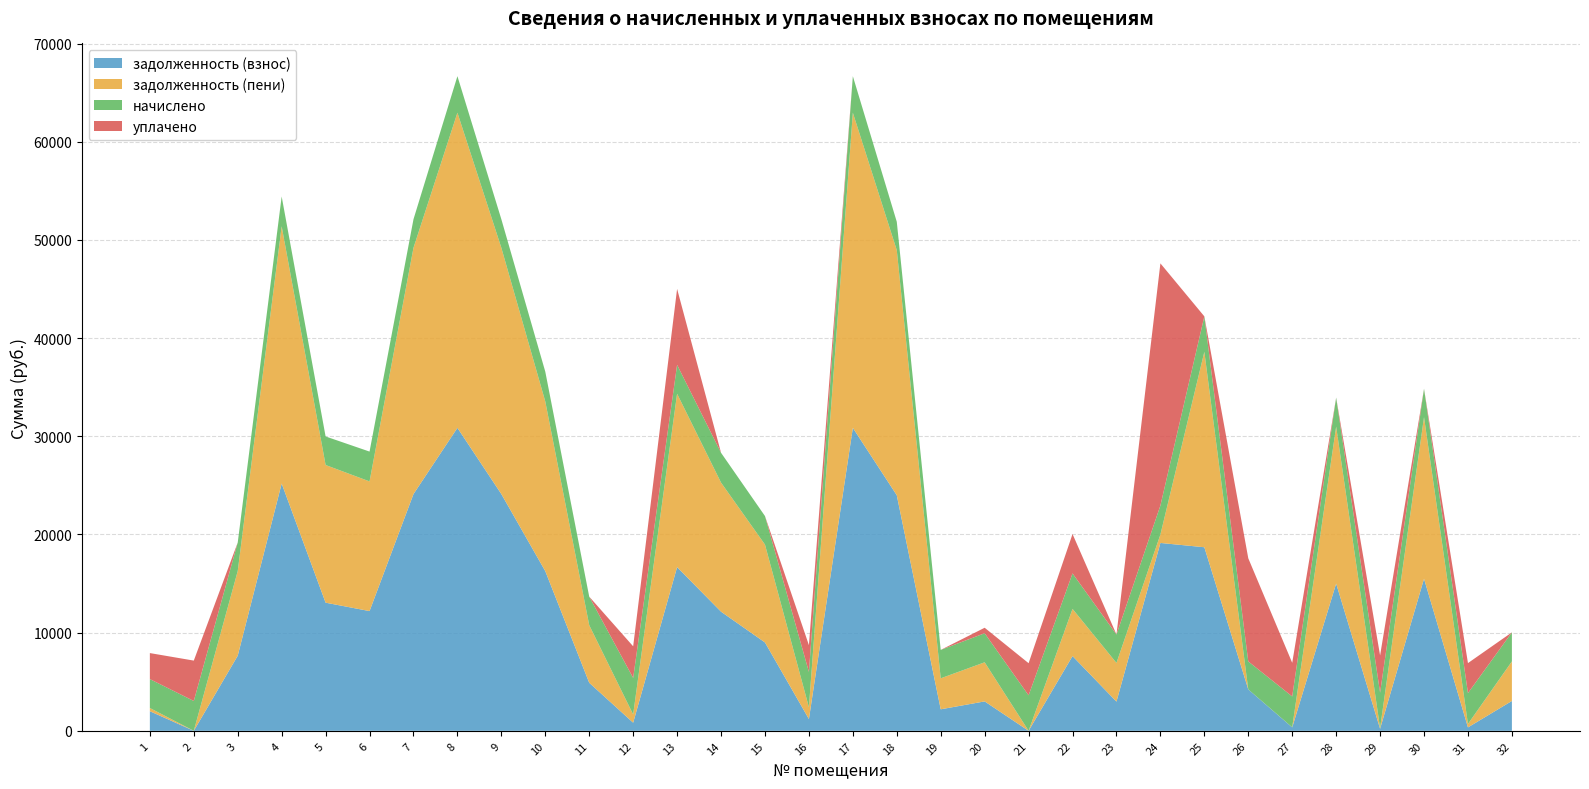

Reading left to right, list all the values displayed in this chart.

задолженность (взнос): 1=1995.7	2=0.0	3=7651.8	4=25188.2	5=13052.1	6=12195.7	7=24114.0	8=30858.7	9=24114.0	10=16263.4	11=4893.3	12=827.2	13=16674.7	14=12134.2	15=8999.3	16=1200.0	17=30858.7	18=23994.5	19=2190.9	20=2996.2	21=0.0	22=7612.4	23=2974.5	24=19135.8	25=18698.4	26=4217.4	27=349.6	28=14998.2	29=207.6	30=15492.6	31=349.0	32=3041.1
задолженность (пени): 1=327.2	2=0.0	3=8621.4	4=26201.0	5=14021.7	6=13208.5	7=25083.6	8=32099.5	9=25083.6	10=17276.2	11=5862.9	12=838.0	13=17656.3	14=13147.0	15=9968.9	16=1200.0	17=32099.5	18=24959.3	19=3155.7	20=3982.6	21=0.0	22=4806.2	23=3939.3	24=854.8	25=19903.2	26=0.0	27=5.8	28=15984.6	29=65.3	30=16457.4	31=347.8	32=4027.5
начислено: 1=2944.8	2=3038.4	3=2908.8	4=3038.4	5=2908.8	6=3038.4	7=2908.8	8=3722.4	9=2908.8	10=3038.4	11=2908.8	12=3722.4	13=2944.8	14=3038.4	15=2908.8	16=3600.0	17=3722.4	18=2894.4	19=2894.4	20=2959.2	21=3614.4	22=3614.4	23=2894.4	24=2959.2	25=3614.4	26=2851.2	27=3146.4	28=2959.2	29=3614.4	30=2894.4	31=3146.4	32=2959.2
уплачено: 1=2650.1	2=4114.1	3=0.0	4=0.0	5=0.0	6=0.0	7=0.0	8=0.0	9=0.0	10=0.0	11=0.0	12=3219.7	13=7737.6	14=0.0	15=0.0	16=2725.0	17=0.0	18=0.0	19=0.0	20=560.0	21=3273.0	22=4011.0	23=0.0	24=24663.5	25=0.0	26=10505.3	27=3424.7	28=0.0	29=3789.0	30=0.0	31=3054.0	32=0.0